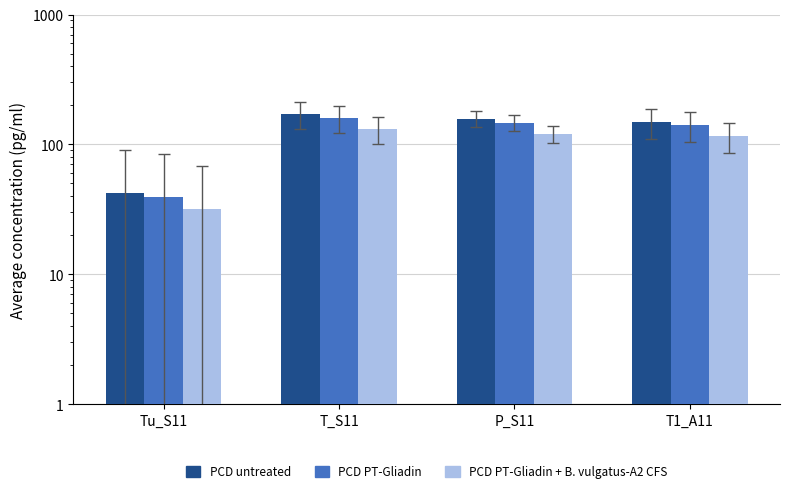

Reading left to right, extract all data points from this chart.

PCD untreated: Tu_S11=42.1	T_S11=171.1	P_S11=157.3	T1_A11=149.5
PCD PT-Gliadin: Tu_S11=39.1	T_S11=160.2	P_S11=147.0	T1_A11=140.1
PCD PT-Gliadin + B. vulgatus-A2 CFS: Tu_S11=32.0	T_S11=131.5	P_S11=120.5	T1_A11=115.5